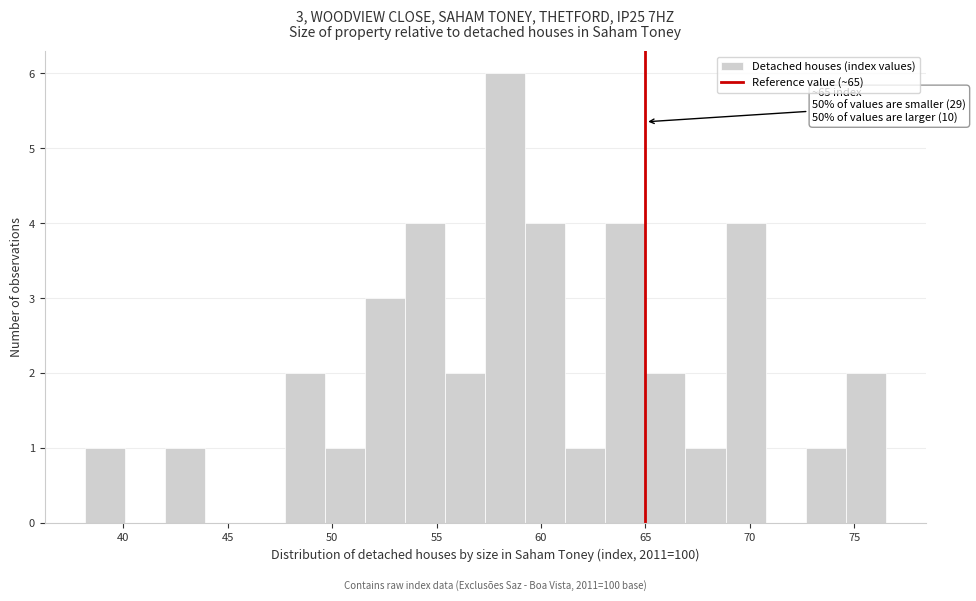

Read against the x-axis, roughly where is the centre of the tallest bar?

58.5